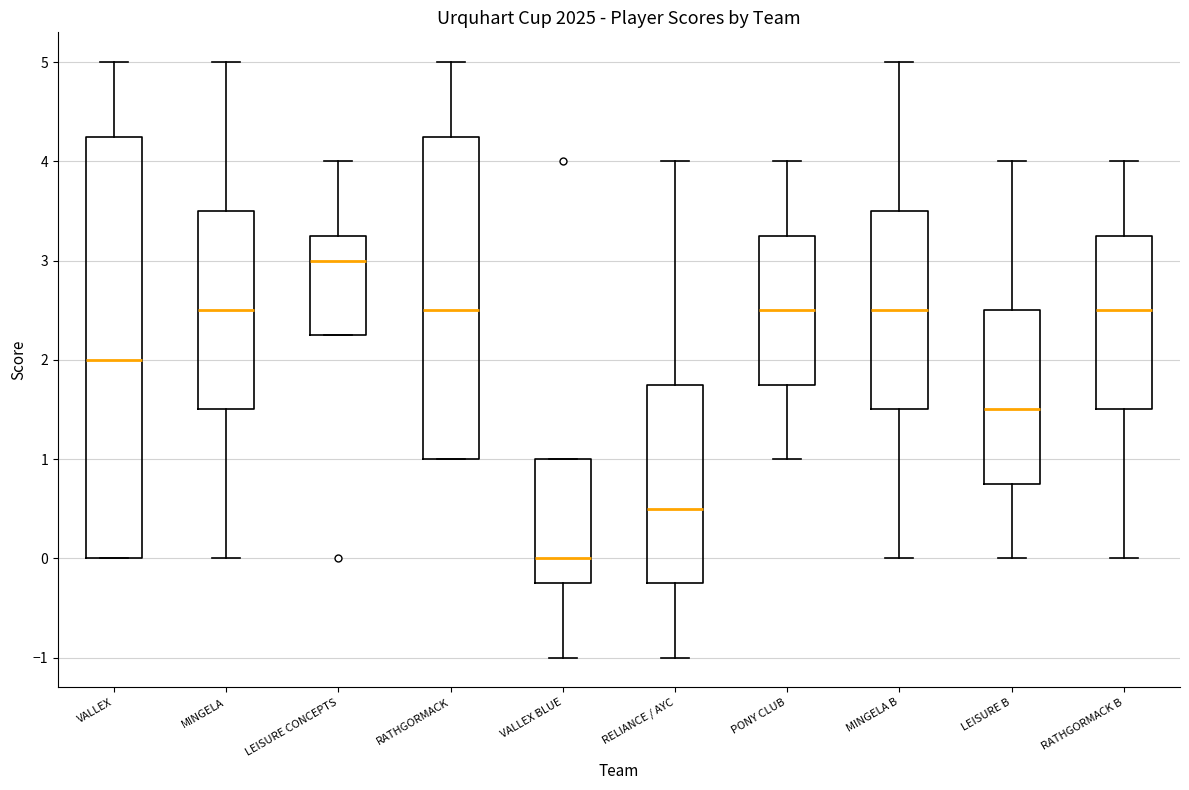

Which box has the lowest median line?

VALLEX BLUE